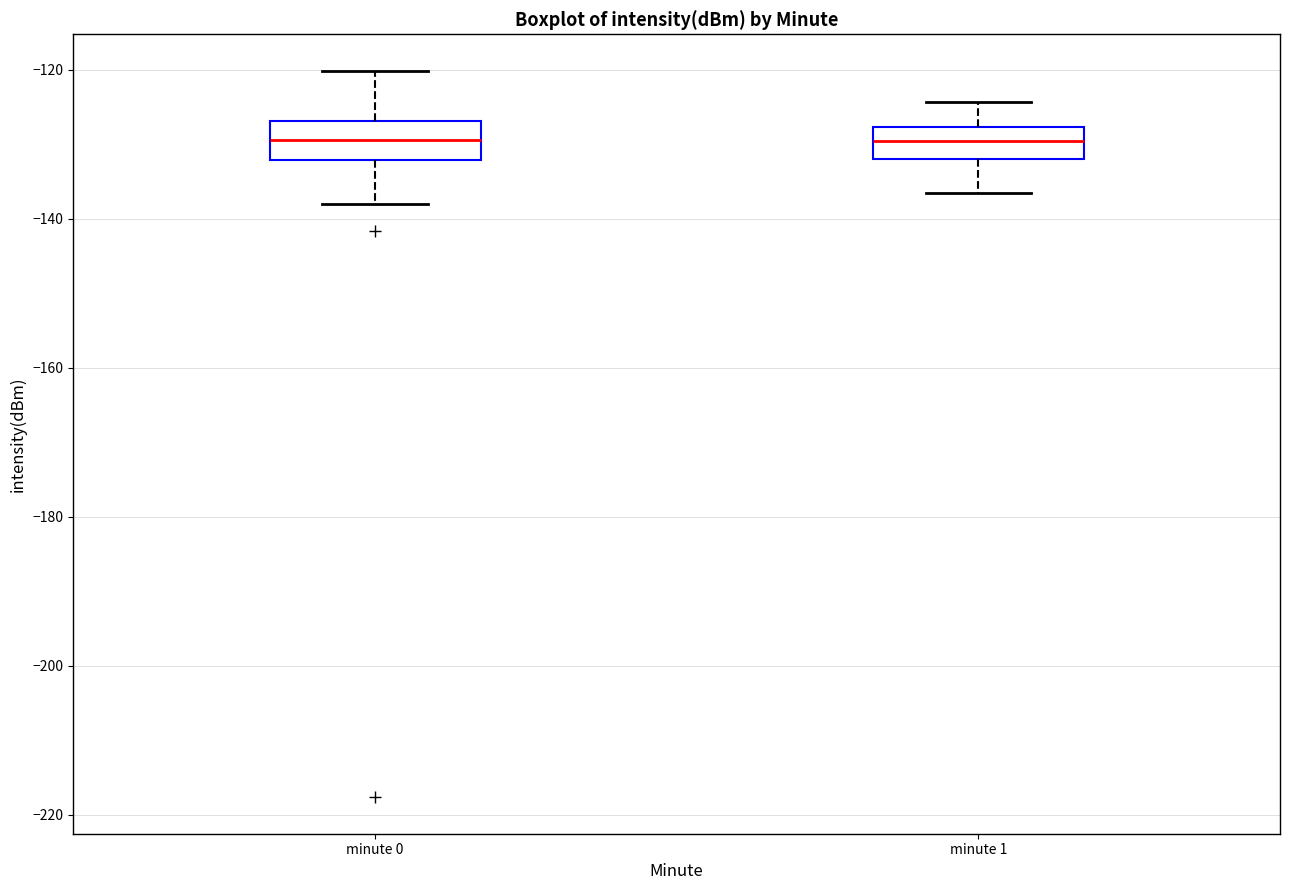

Reading left to right, transcribe this box plot: for each box, give where its median line is, the range the box spans, and where its two whiskers end, as read against the y-axis. The values are not printed on the chart, so give them approximately, as read against the axis.

minute 0: median -130, box -132 to -126, whiskers -138 to -120
minute 1: median -130, box -132 to -128, whiskers -136 to -124